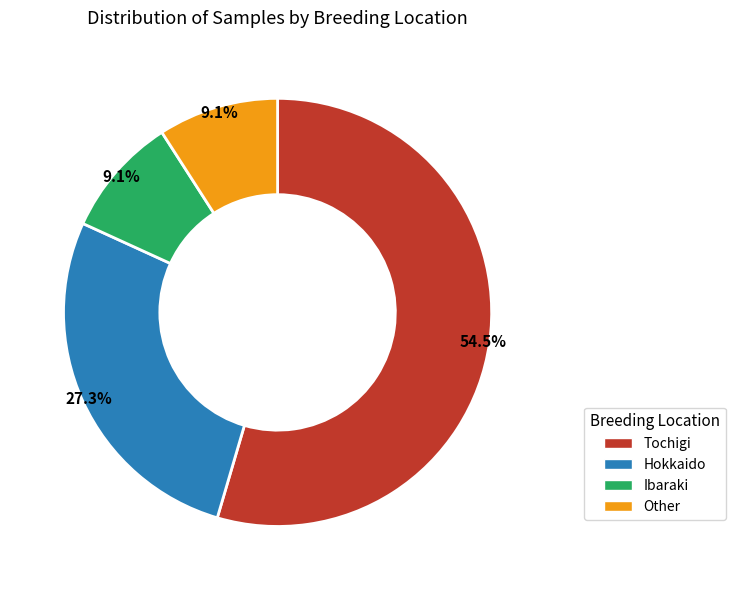

Is the sum of Hokkaido and Ibaraki greater than half?

No